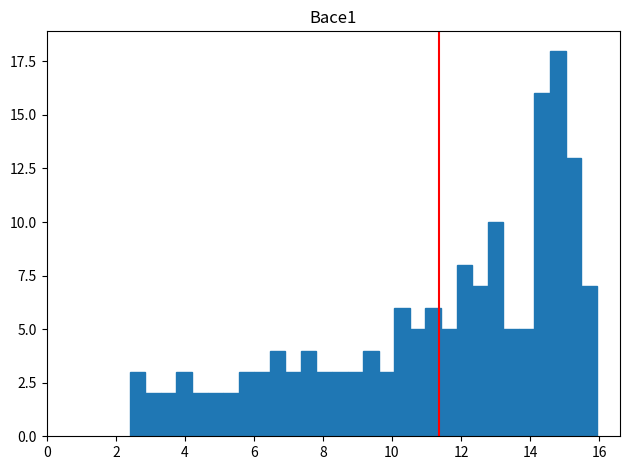

Around what value on the x-axis is the tallest bar? Give the approximate position of its centre, as read against the axis.

14.8